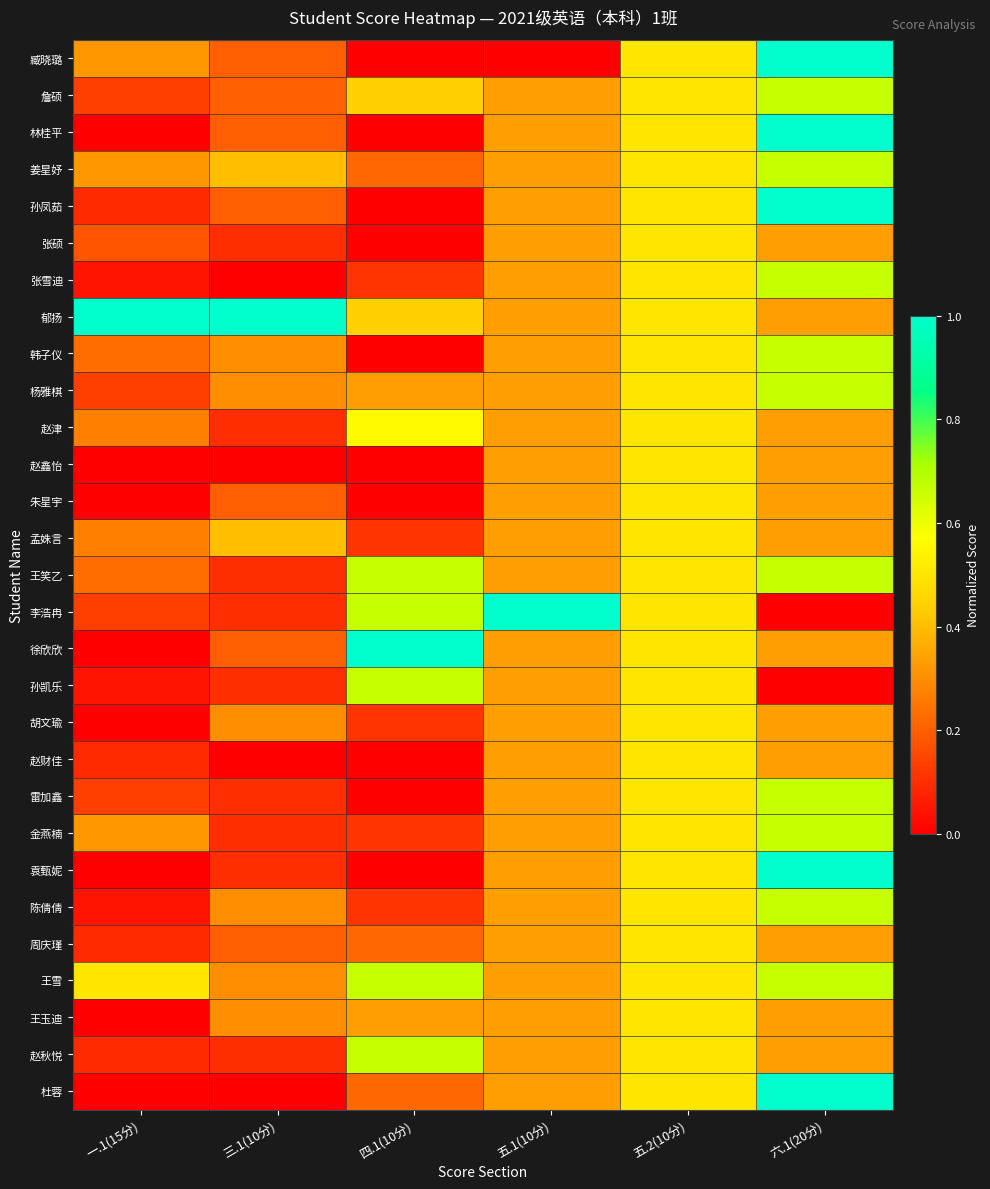

Reading left to right, what are all the values shown in this chart?

臧晓璐: 一.1(15分)=0.3	三.1(10分)=0.2	四.1(10分)=0.0	五.1(10分)=0.0	五.2(10分)=0.5	六.1(20分)=1.0
詹硕: 一.1(15分)=0.1	三.1(10分)=0.2	四.1(10分)=0.4	五.1(10分)=0.3	五.2(10分)=0.5	六.1(20分)=0.7
林桂平: 一.1(15分)=0.0	三.1(10分)=0.2	四.1(10分)=0.0	五.1(10分)=0.3	五.2(10分)=0.5	六.1(20分)=1.0
姜星妤: 一.1(15分)=0.3	三.1(10分)=0.4	四.1(10分)=0.2	五.1(10分)=0.3	五.2(10分)=0.5	六.1(20分)=0.7
孙凤茹: 一.1(15分)=0.1	三.1(10分)=0.2	四.1(10分)=0.0	五.1(10分)=0.3	五.2(10分)=0.5	六.1(20分)=1.0
张硕: 一.1(15分)=0.2	三.1(10分)=0.1	四.1(10分)=0.0	五.1(10分)=0.3	五.2(10分)=0.5	六.1(20分)=0.3
张雪迪: 一.1(15分)=0.0	三.1(10分)=0.0	四.1(10分)=0.1	五.1(10分)=0.3	五.2(10分)=0.5	六.1(20分)=0.7
郁扬: 一.1(15分)=1.0	三.1(10分)=1.0	四.1(10分)=0.4	五.1(10分)=0.3	五.2(10分)=0.5	六.1(20分)=0.3
韩子仪: 一.1(15分)=0.2	三.1(10分)=0.3	四.1(10分)=0.0	五.1(10分)=0.3	五.2(10分)=0.5	六.1(20分)=0.7
杨雅棋: 一.1(15分)=0.1	三.1(10分)=0.3	四.1(10分)=0.3	五.1(10分)=0.3	五.2(10分)=0.5	六.1(20分)=0.7
赵津: 一.1(15分)=0.3	三.1(10分)=0.1	四.1(10分)=0.6	五.1(10分)=0.3	五.2(10分)=0.5	六.1(20分)=0.3
赵鑫怡: 一.1(15分)=0.0	三.1(10分)=0.0	四.1(10分)=0.0	五.1(10分)=0.3	五.2(10分)=0.5	六.1(20分)=0.3
朱星宇: 一.1(15分)=0.0	三.1(10分)=0.2	四.1(10分)=0.0	五.1(10分)=0.3	五.2(10分)=0.5	六.1(20分)=0.3
孟姝言: 一.1(15分)=0.3	三.1(10分)=0.4	四.1(10分)=0.1	五.1(10分)=0.3	五.2(10分)=0.5	六.1(20分)=0.3
王笑乙: 一.1(15分)=0.2	三.1(10分)=0.1	四.1(10分)=0.7	五.1(10分)=0.3	五.2(10分)=0.5	六.1(20分)=0.7
李浩冉: 一.1(15分)=0.1	三.1(10分)=0.1	四.1(10分)=0.7	五.1(10分)=1.0	五.2(10分)=0.5	六.1(20分)=0.0
徐欣欣: 一.1(15分)=0.0	三.1(10分)=0.2	四.1(10分)=1.0	五.1(10分)=0.3	五.2(10分)=0.5	六.1(20分)=0.3
孙凯乐: 一.1(15分)=0.0	三.1(10分)=0.1	四.1(10分)=0.7	五.1(10分)=0.3	五.2(10分)=0.5	六.1(20分)=0.0
胡文瑜: 一.1(15分)=0.0	三.1(10分)=0.3	四.1(10分)=0.1	五.1(10分)=0.3	五.2(10分)=0.5	六.1(20分)=0.3
赵财佳: 一.1(15分)=0.1	三.1(10分)=0.0	四.1(10分)=0.0	五.1(10分)=0.3	五.2(10分)=0.5	六.1(20分)=0.3
雷加鑫: 一.1(15分)=0.1	三.1(10分)=0.1	四.1(10分)=0.0	五.1(10分)=0.3	五.2(10分)=0.5	六.1(20分)=0.7
金燕楠: 一.1(15分)=0.3	三.1(10分)=0.1	四.1(10分)=0.1	五.1(10分)=0.3	五.2(10分)=0.5	六.1(20分)=0.7
袁甄妮: 一.1(15分)=0.0	三.1(10分)=0.1	四.1(10分)=0.0	五.1(10分)=0.3	五.2(10分)=0.5	六.1(20分)=1.0
陈倩倩: 一.1(15分)=0.0	三.1(10分)=0.3	四.1(10分)=0.1	五.1(10分)=0.3	五.2(10分)=0.5	六.1(20分)=0.7
周庆瑾: 一.1(15分)=0.1	三.1(10分)=0.2	四.1(10分)=0.2	五.1(10分)=0.3	五.2(10分)=0.5	六.1(20分)=0.3
王雪: 一.1(15分)=0.5	三.1(10分)=0.3	四.1(10分)=0.7	五.1(10分)=0.3	五.2(10分)=0.5	六.1(20分)=0.7
王玉迪: 一.1(15分)=0.0	三.1(10分)=0.3	四.1(10分)=0.3	五.1(10分)=0.3	五.2(10分)=0.5	六.1(20分)=0.3
赵秋悦: 一.1(15分)=0.1	三.1(10分)=0.1	四.1(10分)=0.7	五.1(10分)=0.3	五.2(10分)=0.5	六.1(20分)=0.3
杜蓉: 一.1(15分)=0.0	三.1(10分)=0.0	四.1(10分)=0.2	五.1(10分)=0.3	五.2(10分)=0.5	六.1(20分)=1.0